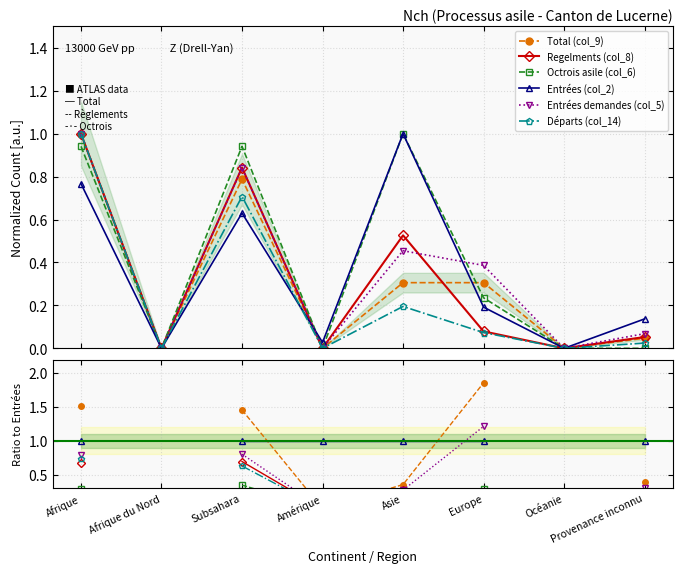

How many categories are shown in the chart?

8